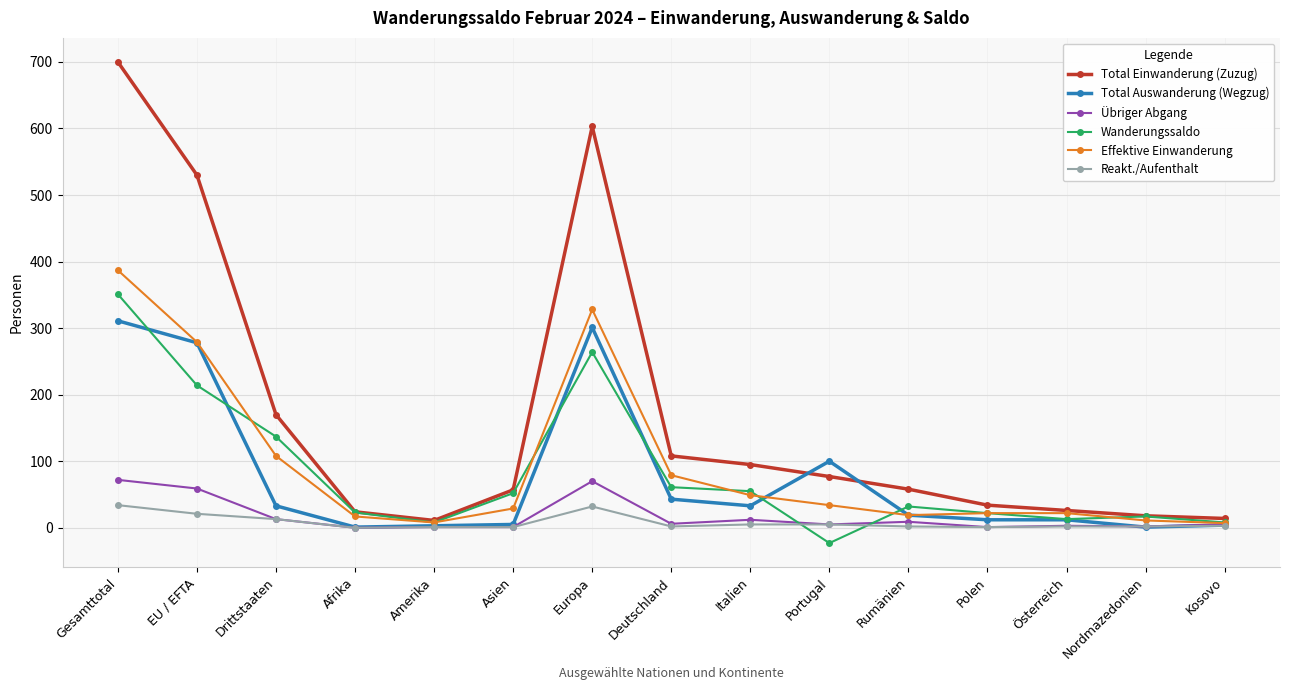

What is the value of the Total Auswanderung (Wegzug) point at the 2nd from the left?

278